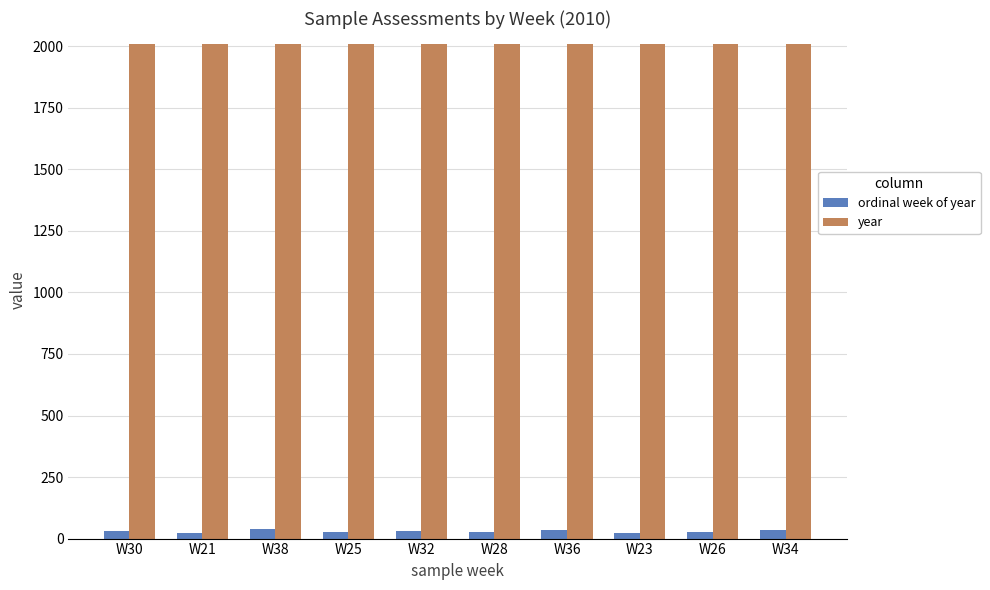

What is the sum of all ordinal week of year values?

293